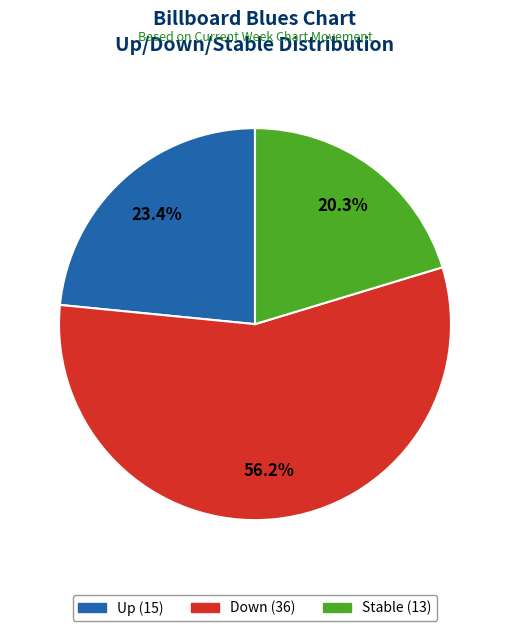

Is there a majority slice in this chart?

Yes